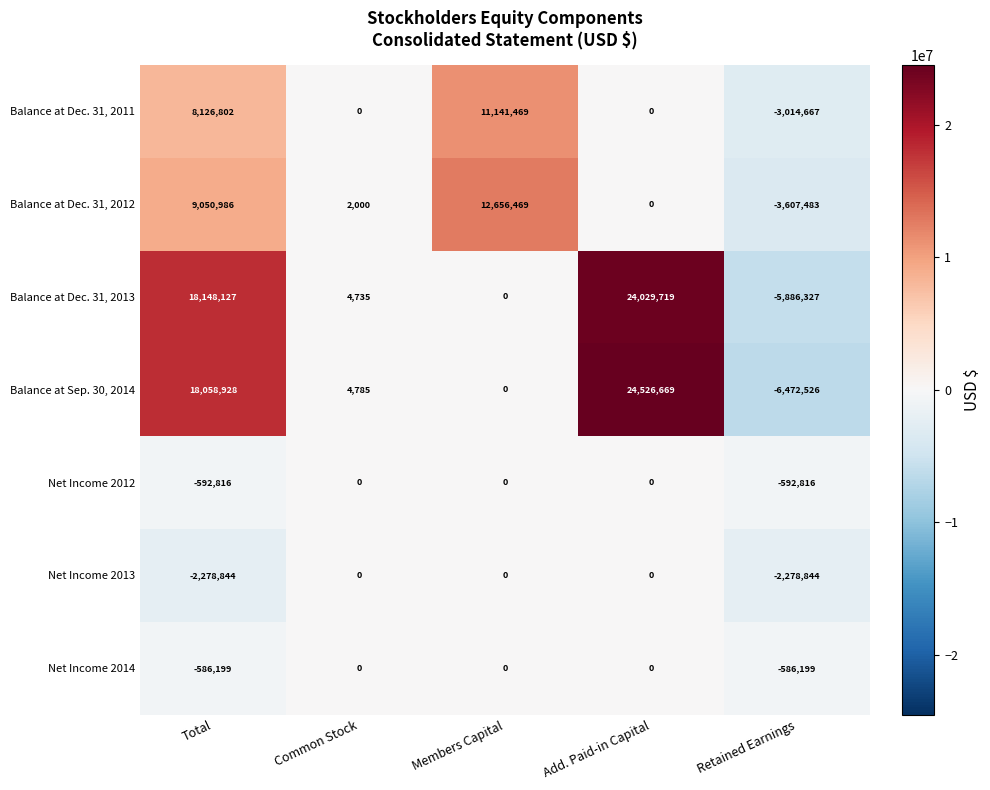

Rank the series at Total from highest to lowest value.

Balance at Dec. 31, 2013, Balance at Sep. 30, 2014, Balance at Dec. 31, 2012, Balance at Dec. 31, 2011, Net Income 2014, Net Income 2012, Net Income 2013